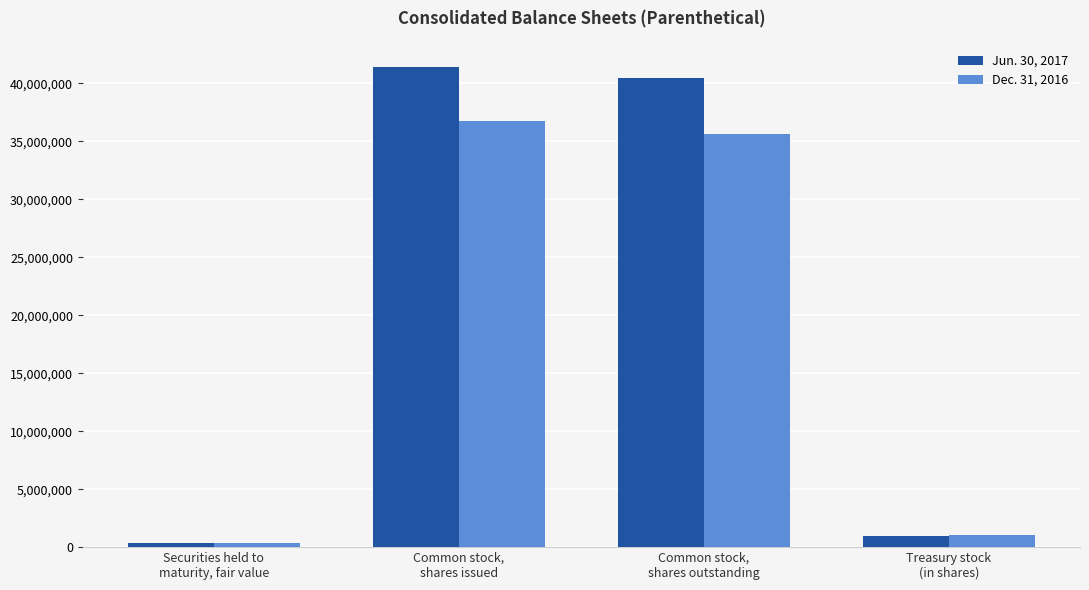

Which category has the highest value in the Jun. 30, 2017 series?

Common stock,
shares issued